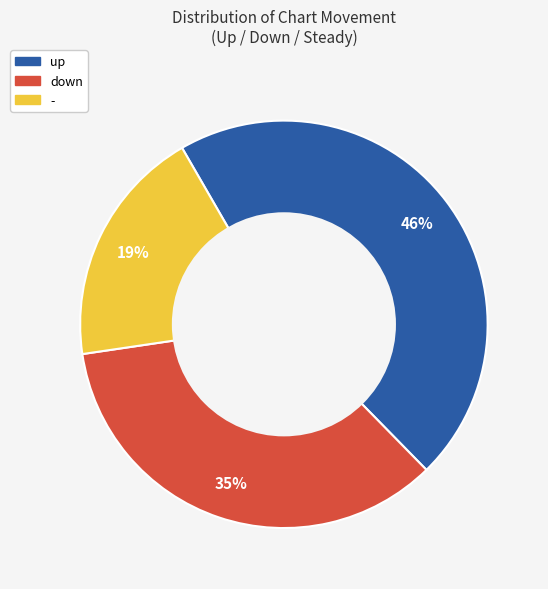

Do - and down together represent more than half of the pie?

Yes